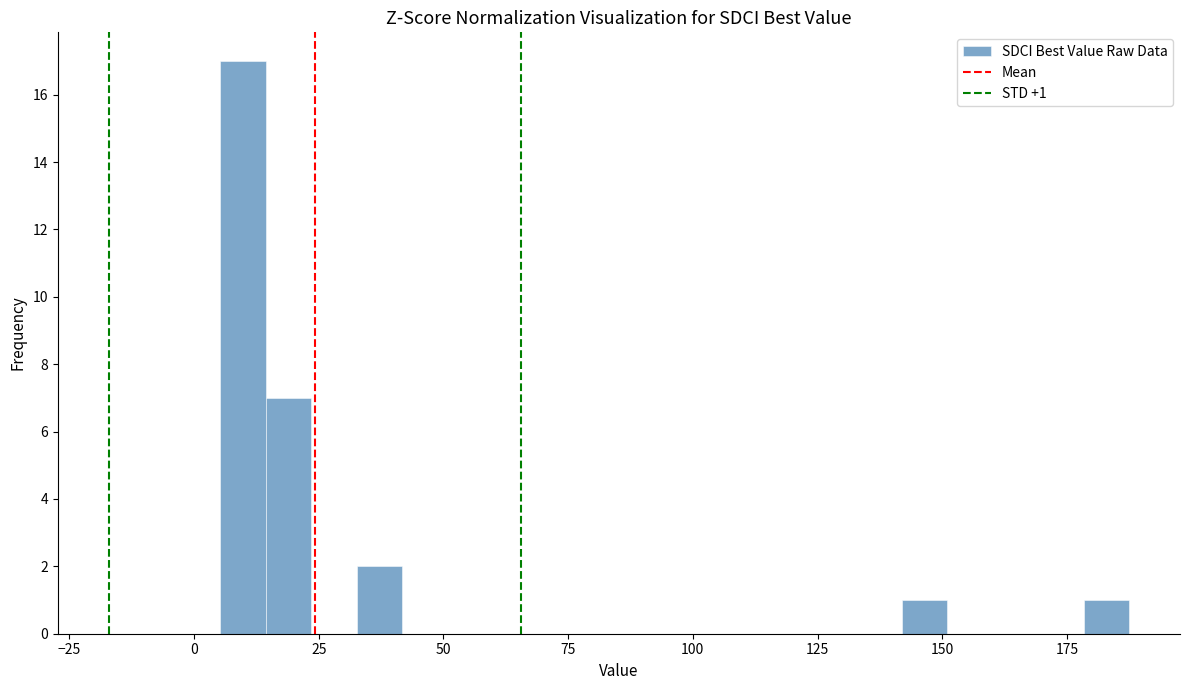

Read against the x-axis, roughly where is the centre of the tallest bar?

10